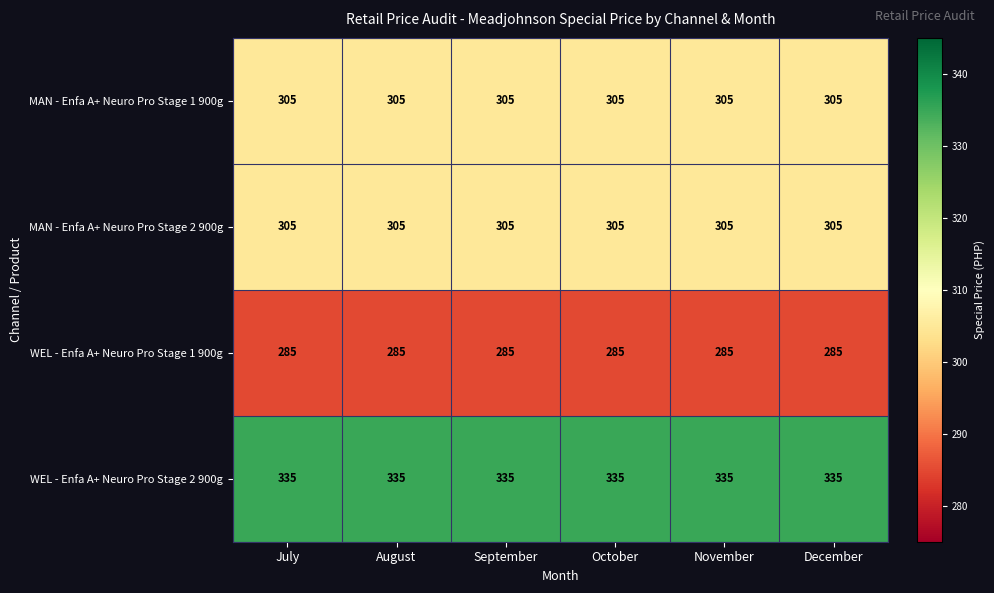

What is the spread (max minus min) of values at October?

50